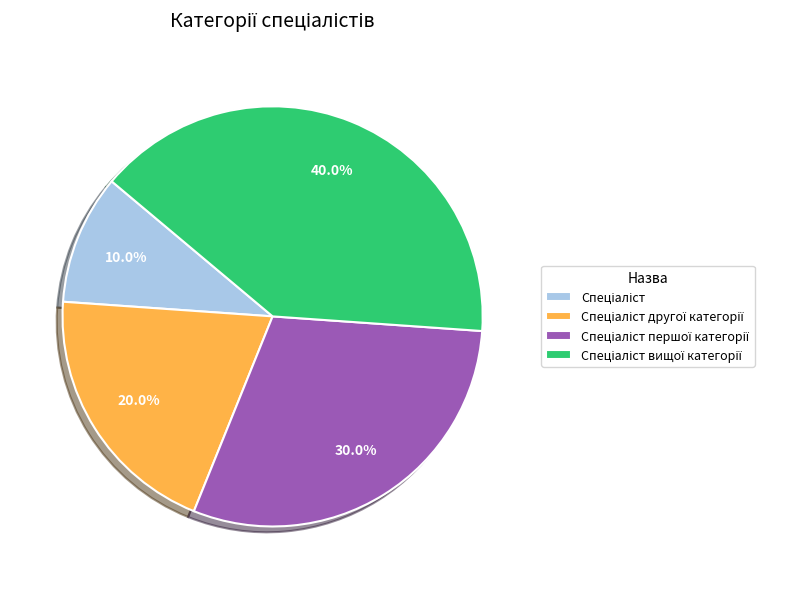

Is there any slice that represents more than half of the pie?

No